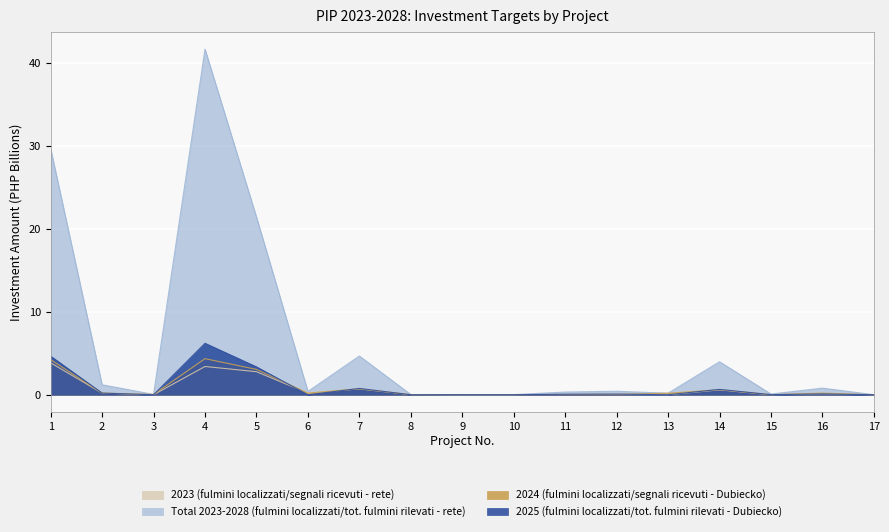

True or false: 2023 (fulmini localizzati/segnali ricevuti - rete) and 2024 (fulmini localizzati/segnali ricevuti - Dubiecko) intersect in this chart.

True